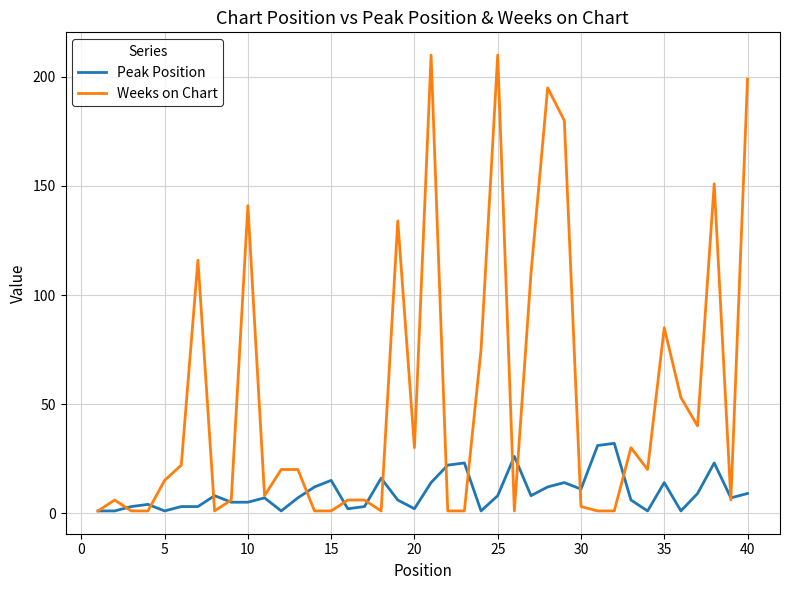

What is the highest value of the Peak Position series?

32